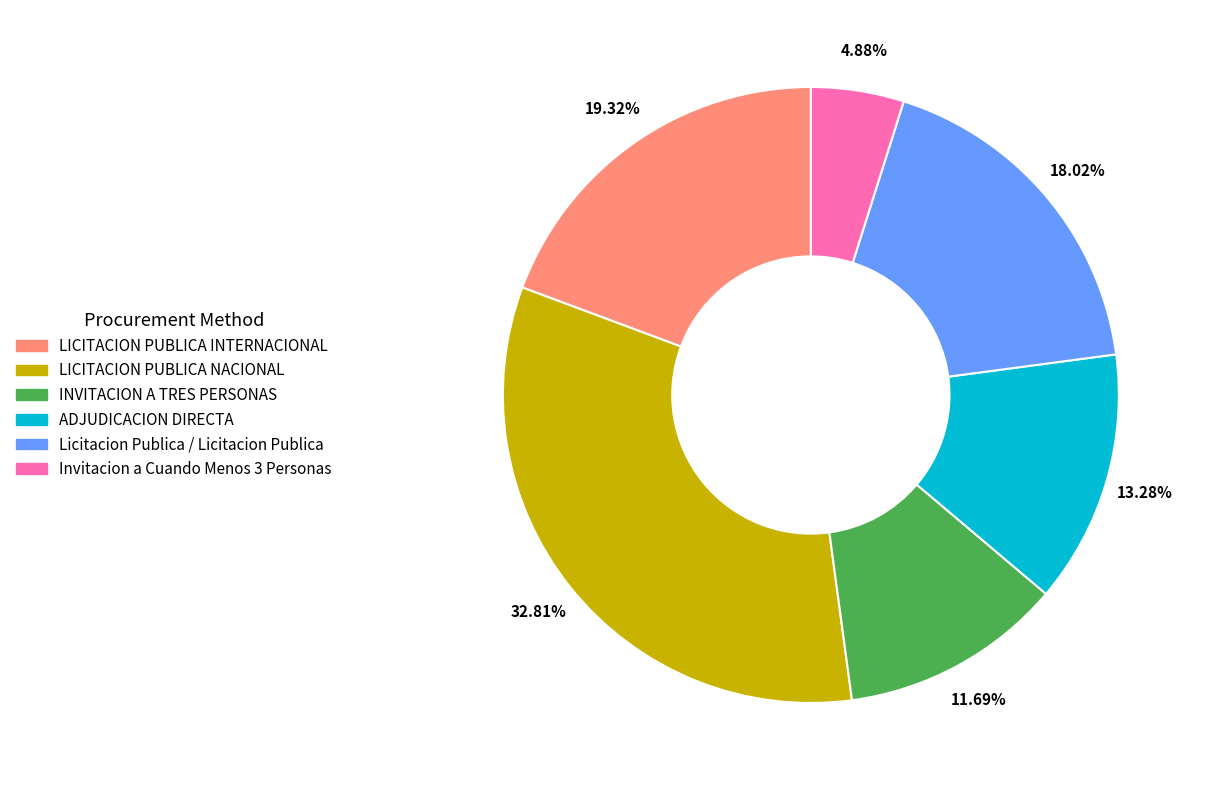

Which category has the smallest portion of the pie?

Invitacion a Cuando Menos 3 Personas